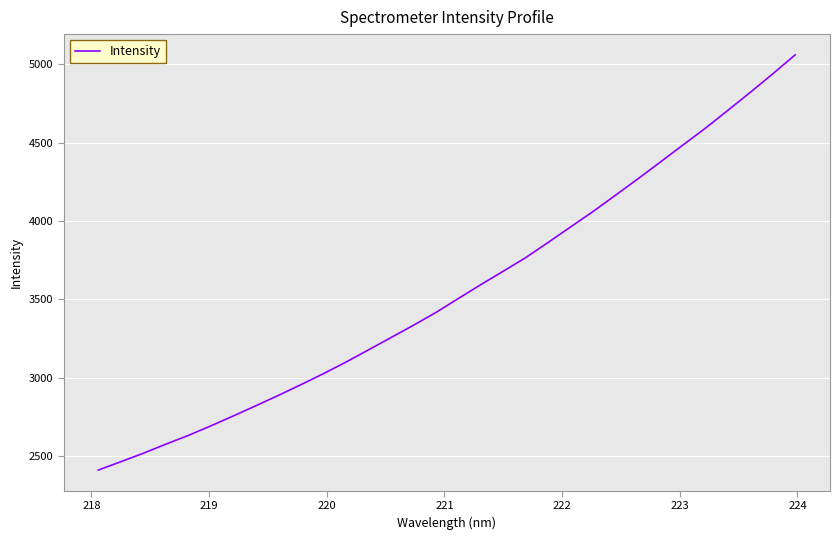

What is the difference between the maximum and minimum values?

2651.1